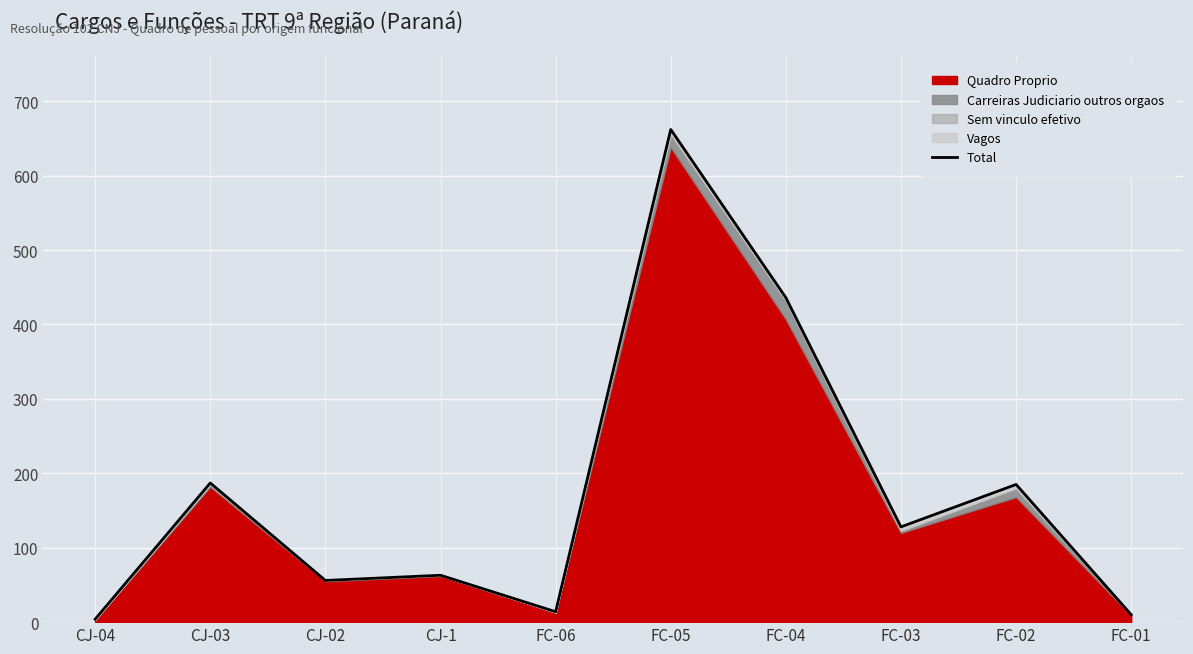

How many categories are shown in the chart?

10